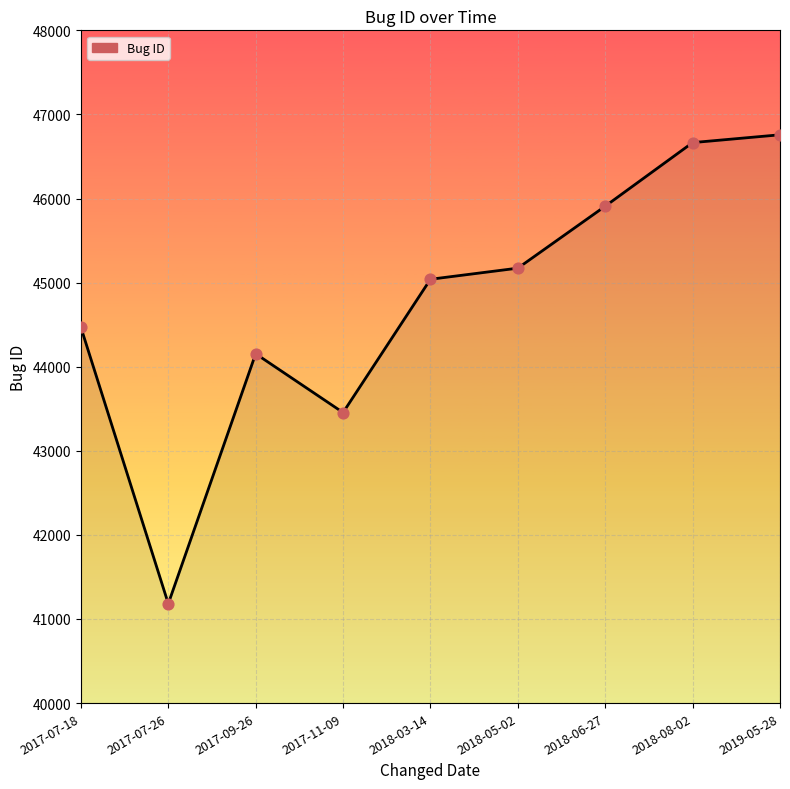

What is the change in value from 2017-11-09 to 2019-05-28?

+3303